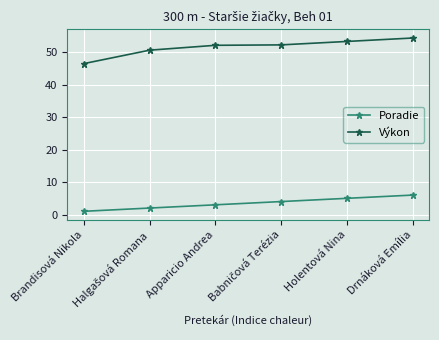

What is the label of the 3rd point from the left?

Apparicio Andrea